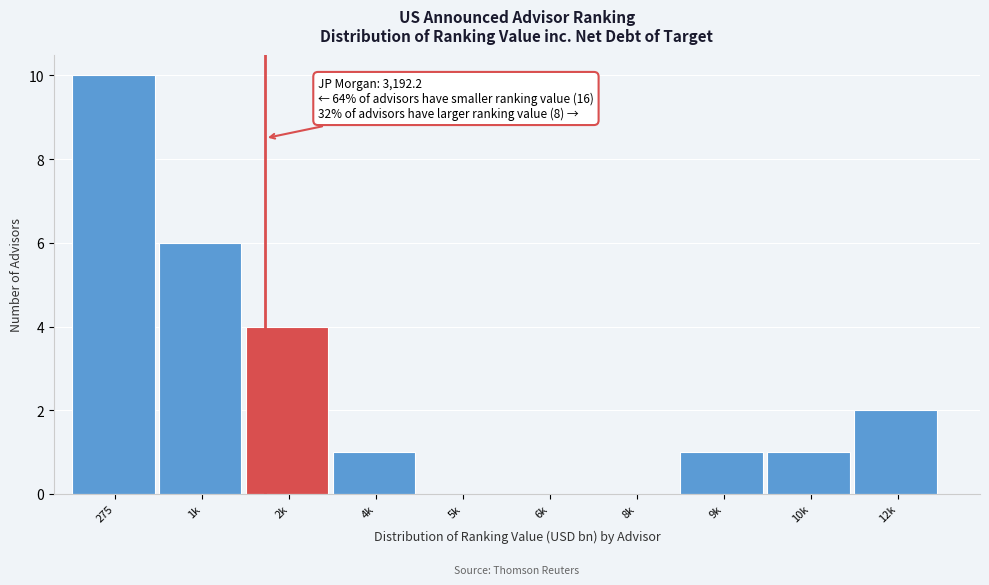

Reading left to right, list all the values displayed in this chart.

275=10	1k=6	2k=4	4k=1	5k=0	6k=0	8k=0	9k=1	10k=1	12k=2